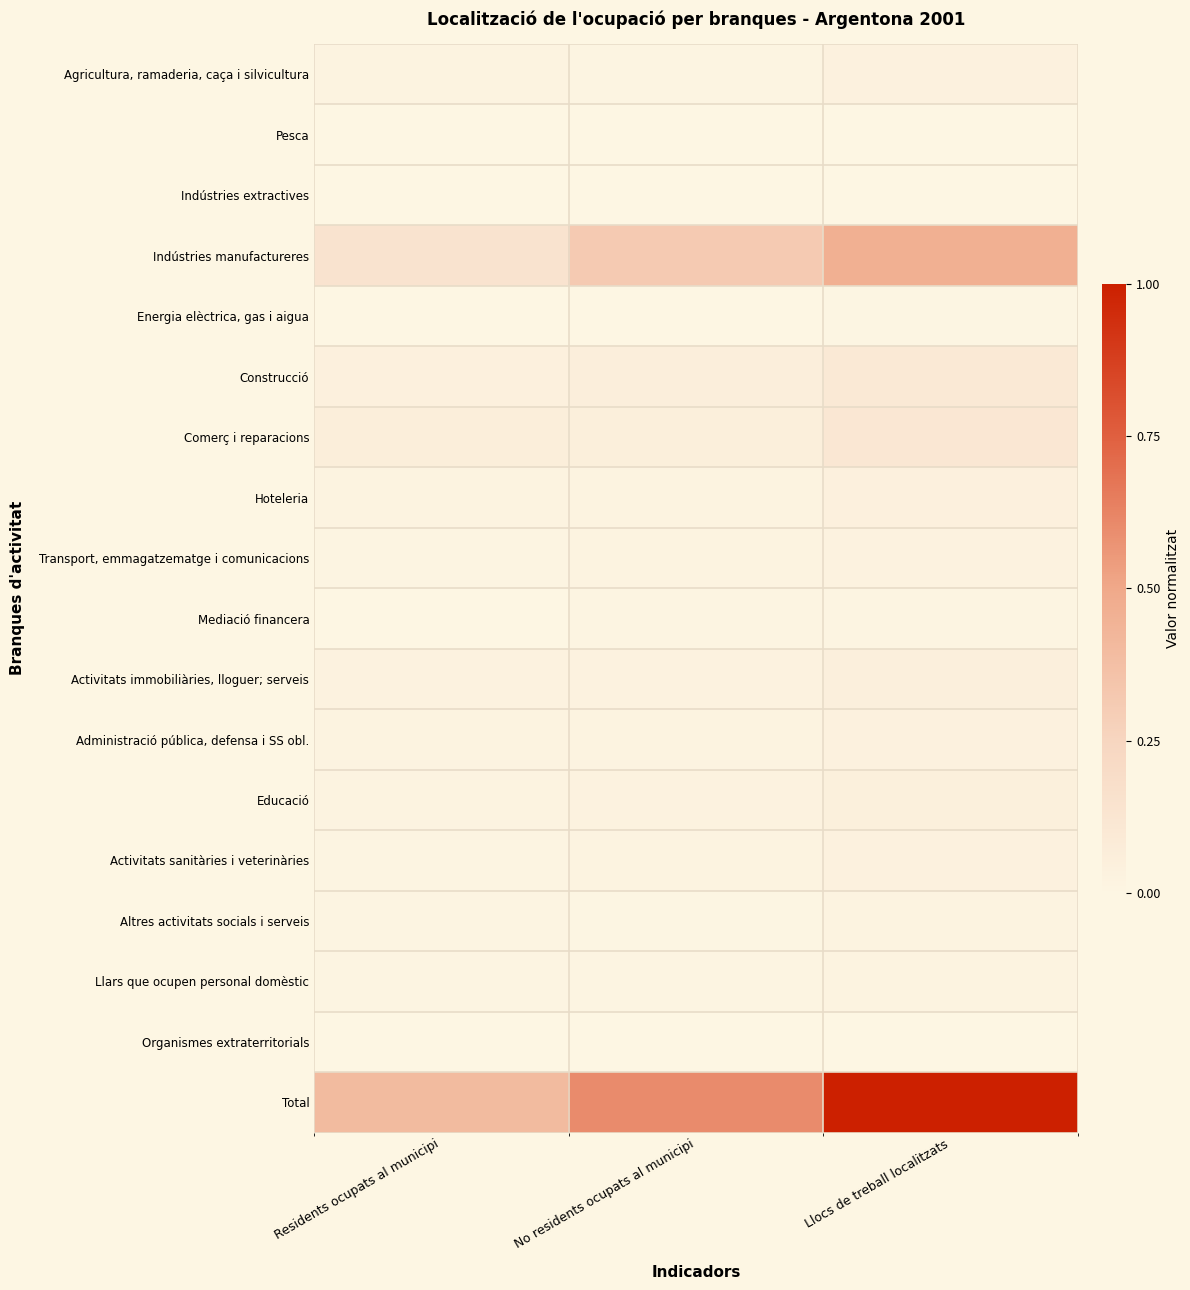

Which series changed the most between Residents ocupats al municipi and Llocs de treball localitzats?

Total